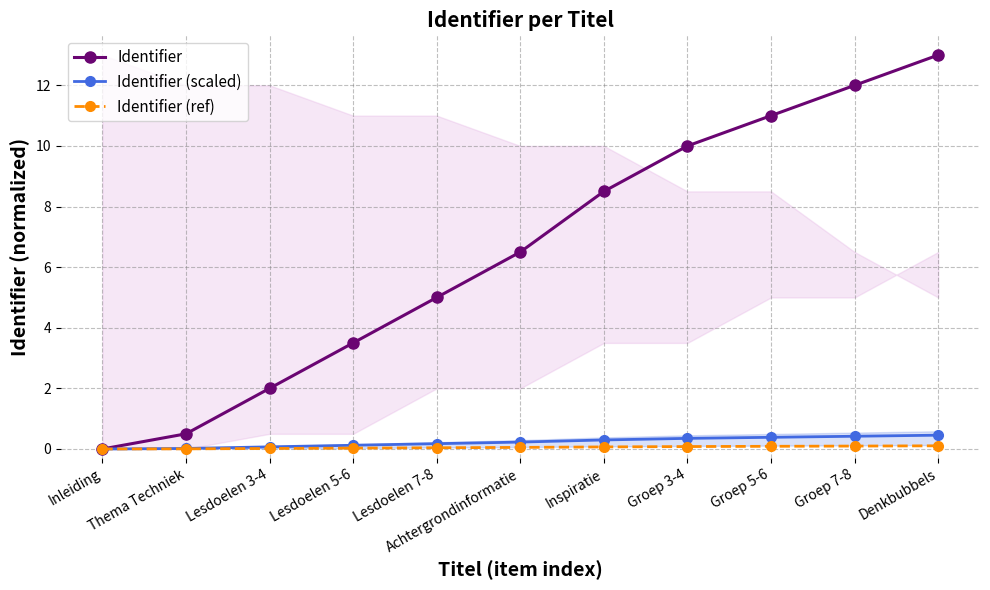

Is the value of Identifier at Groep 7-8 greater than the value of Identifier (scaled) at Groep 5-6?

Yes